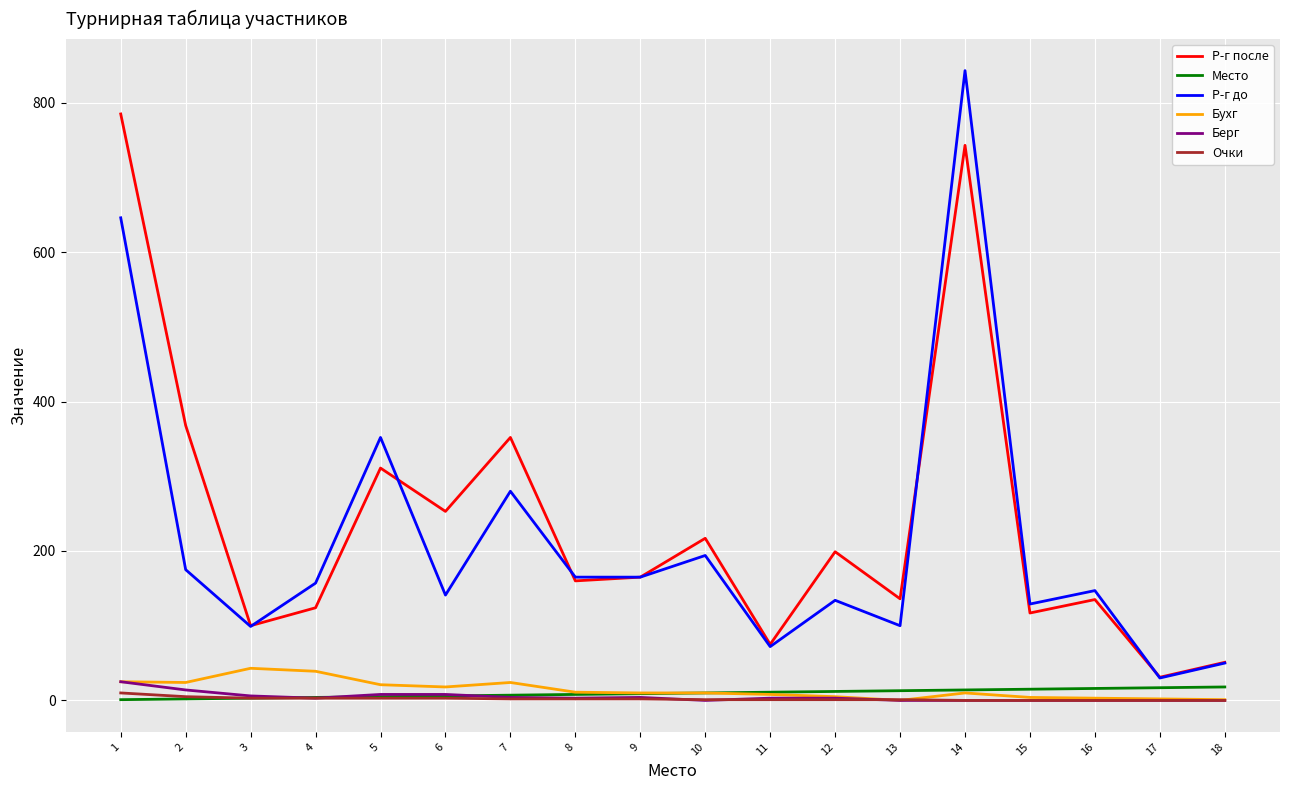

What is the lowest value of the Р-г до series?

30